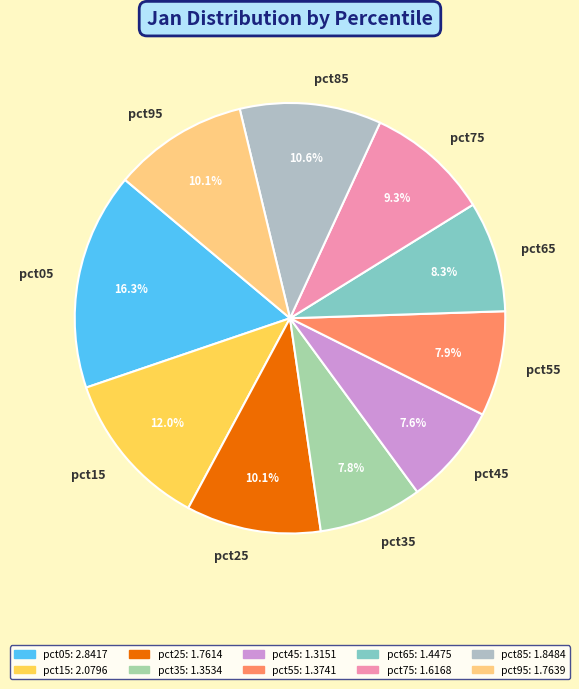

Does any single category account for the majority?

No